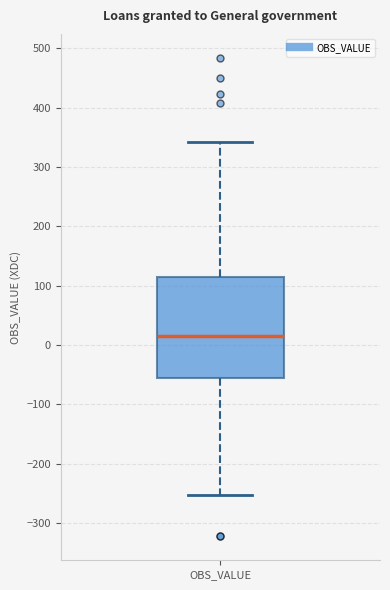

Read this box plot against the y-axis: the position of the median line, the range covered by the box, and the ends of both whiskers. The values are not printed on the chart, so give them approximately, as read against the axis.

median 20, box -60 to 120, whiskers -250 to 340